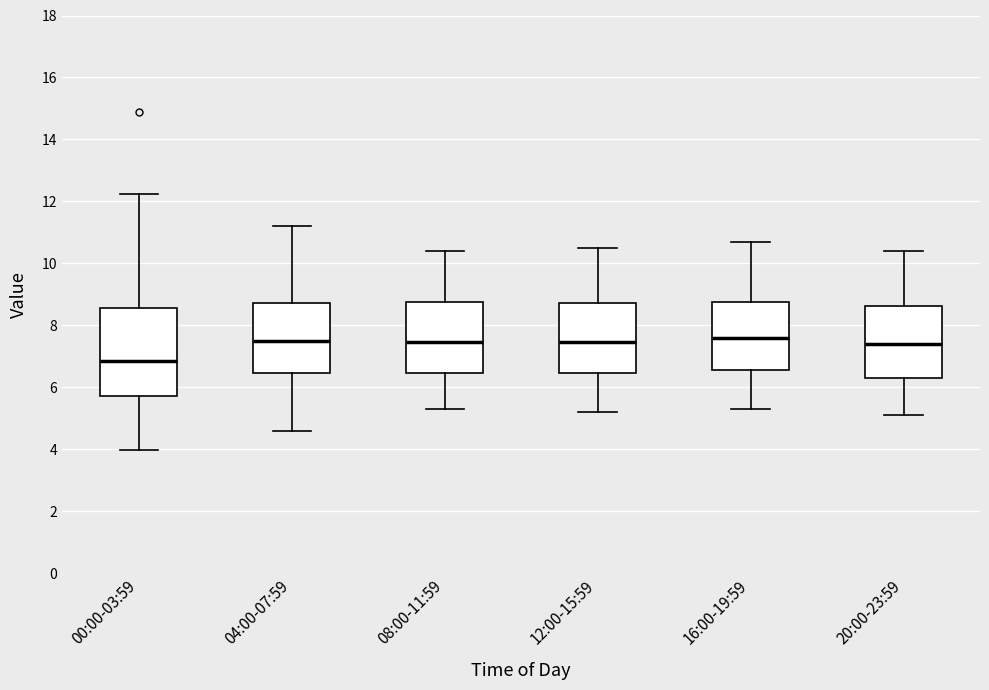

Reading left to right, read every box against the y-axis: the position of its median line, the range the box covers, and the ends of its whiskers. The values are not printed on the chart, so give them approximately, as read against the axis.

00:00-03:59: median 6.8, box 5.8 to 8.6, whiskers 4.0 to 12.2
04:00-07:59: median 7.6, box 6.4 to 8.8, whiskers 4.6 to 11.2
08:00-11:59: median 7.4, box 6.4 to 8.8, whiskers 5.4 to 10.4
12:00-15:59: median 7.4, box 6.4 to 8.8, whiskers 5.2 to 10.6
16:00-19:59: median 7.6, box 6.6 to 8.8, whiskers 5.4 to 10.8
20:00-23:59: median 7.4, box 6.4 to 8.6, whiskers 5.2 to 10.4